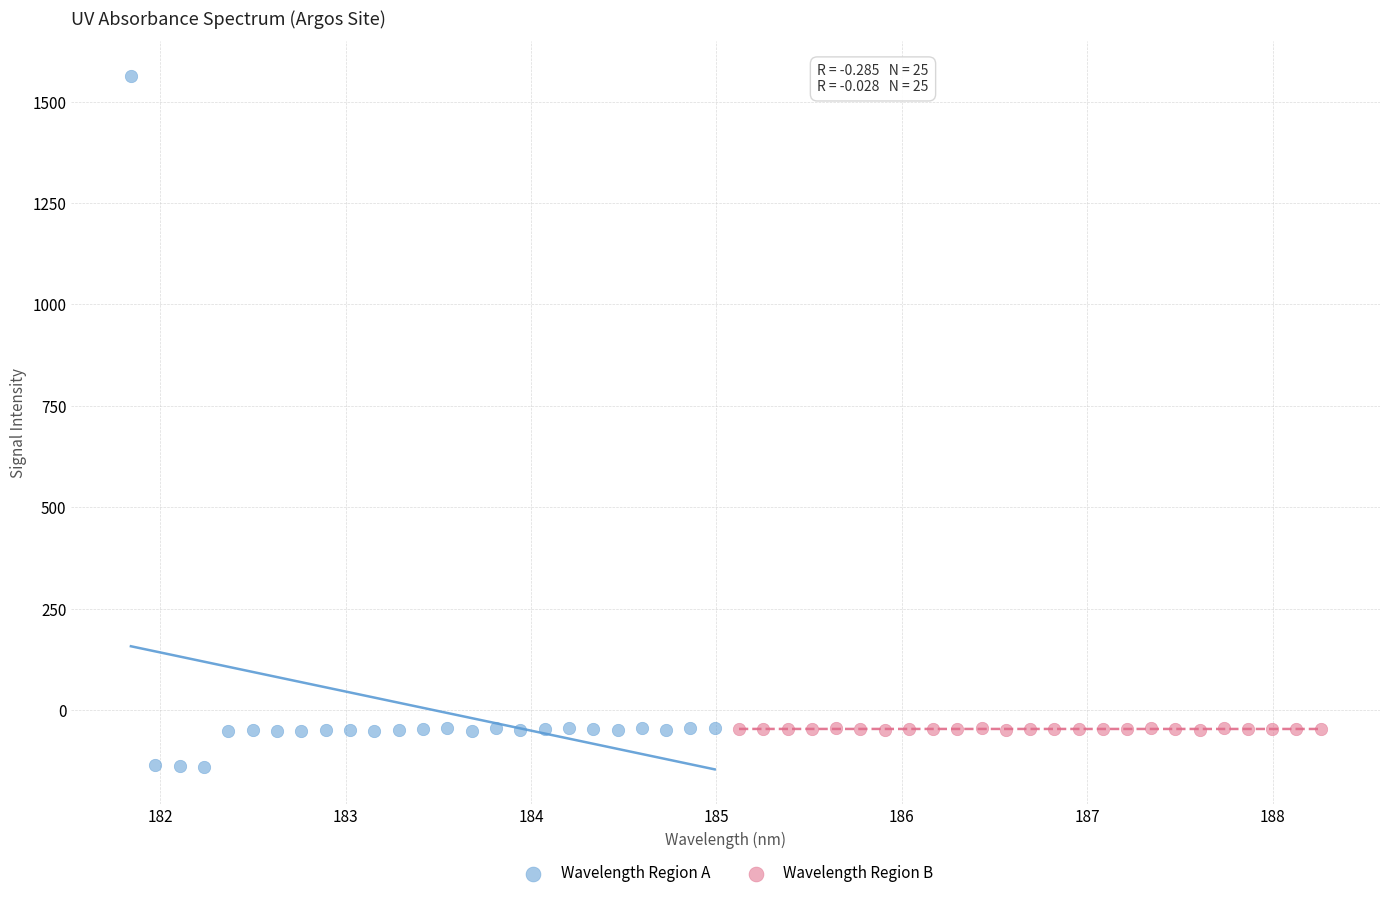

Which series contains the lowest Y value?

Wavelength Region A